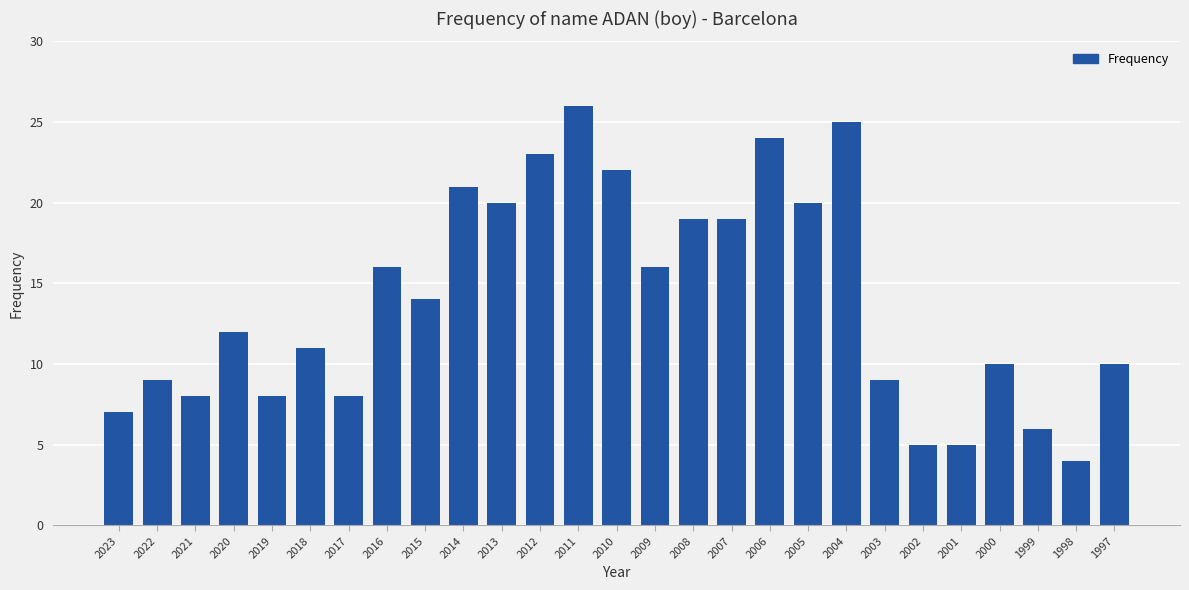

What is the difference between the second highest and minimum values?

21